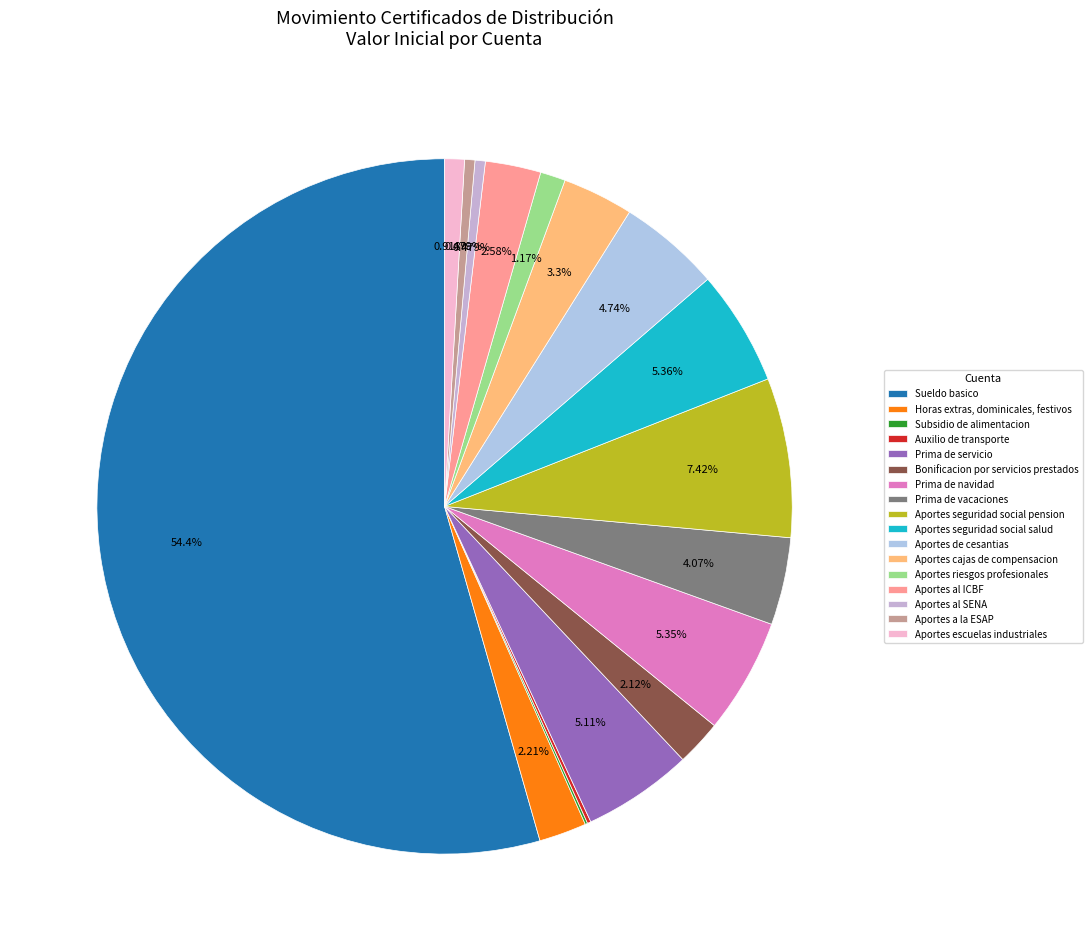

How many segments does this pie chart have?

17